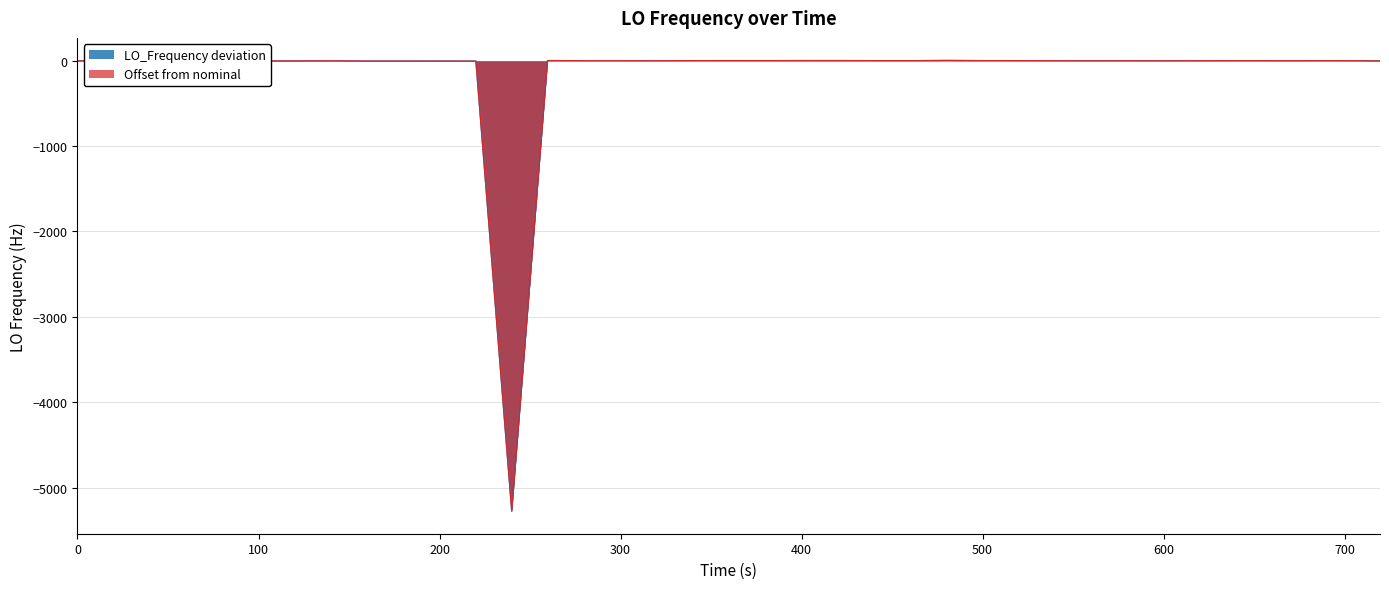

What is the minimum value shown in the chart?

-5277.4